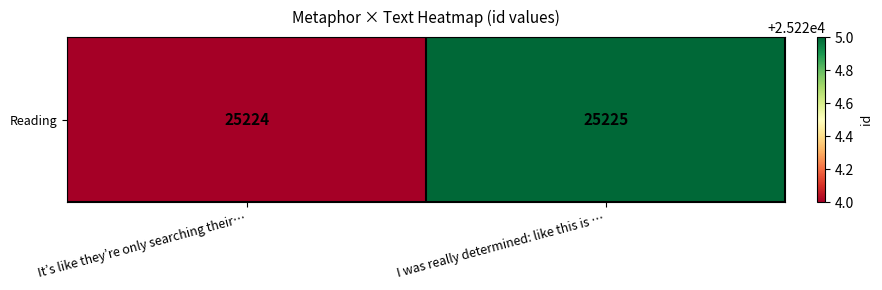

How many values are below 25225?

1